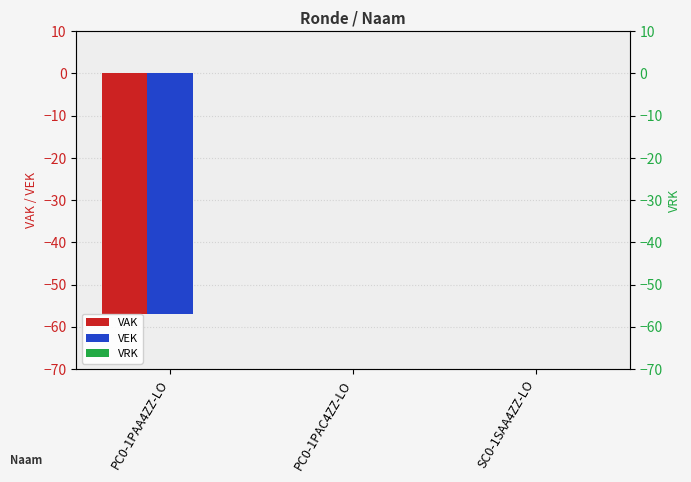

Which series has the widest spread of values?

VAK